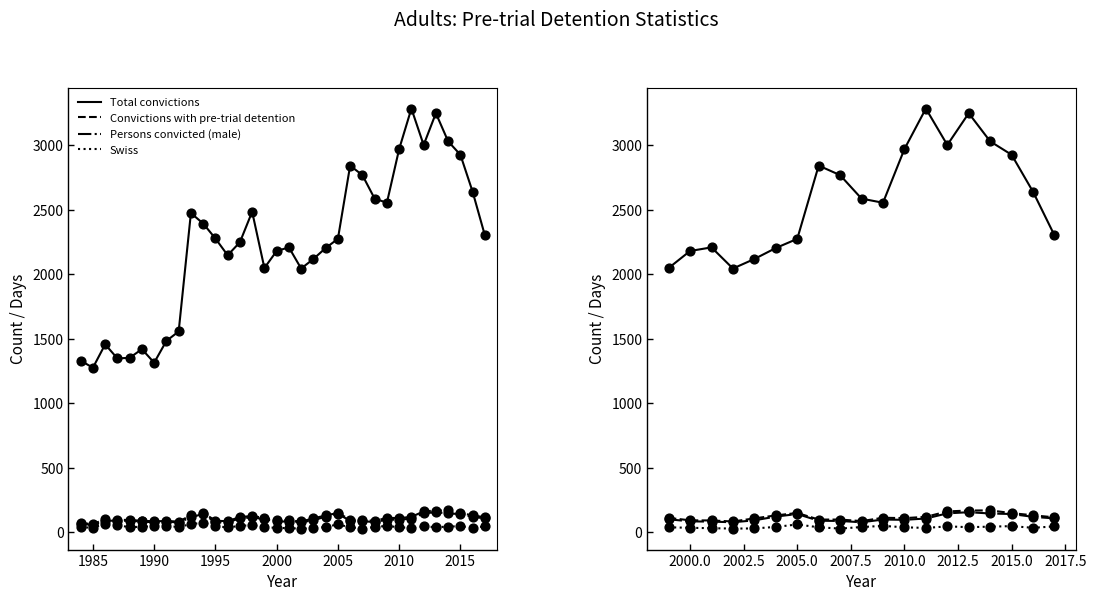

At how many categories does at least one series exceed 2853?

6